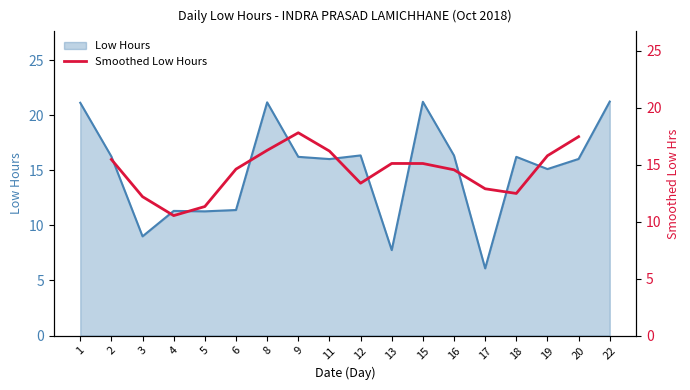

The Low Hours series shows 24.3 at 11. True or false?

False